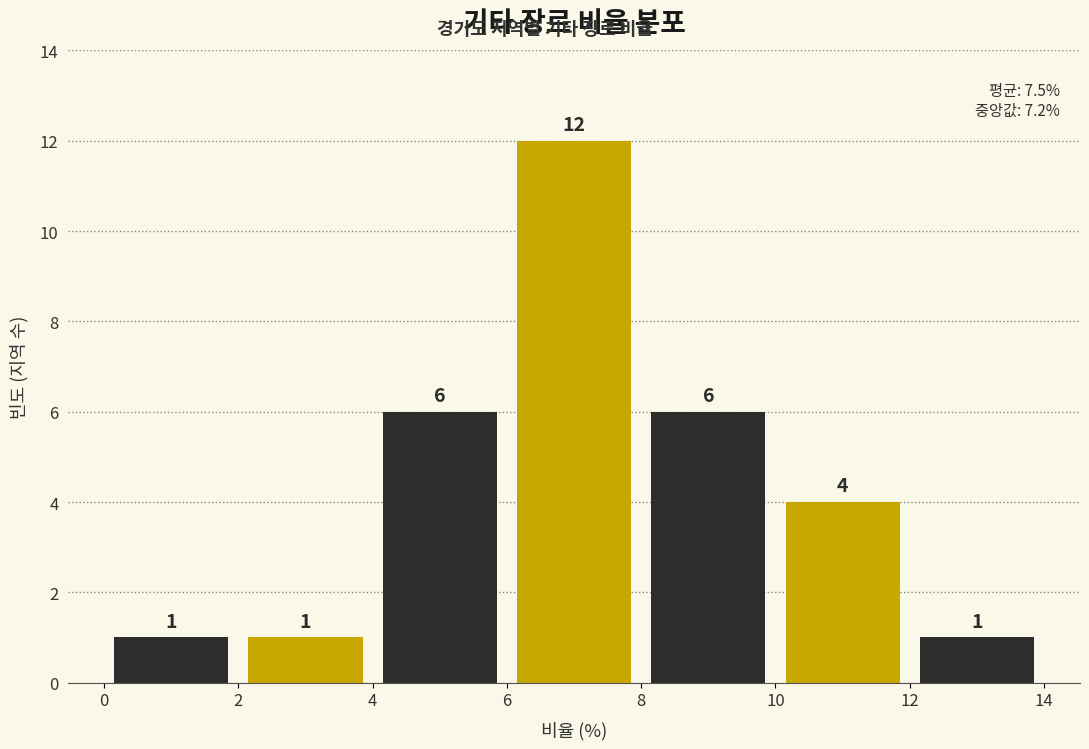

Over which range of the x-axis is the bar tallest?

6 to 8